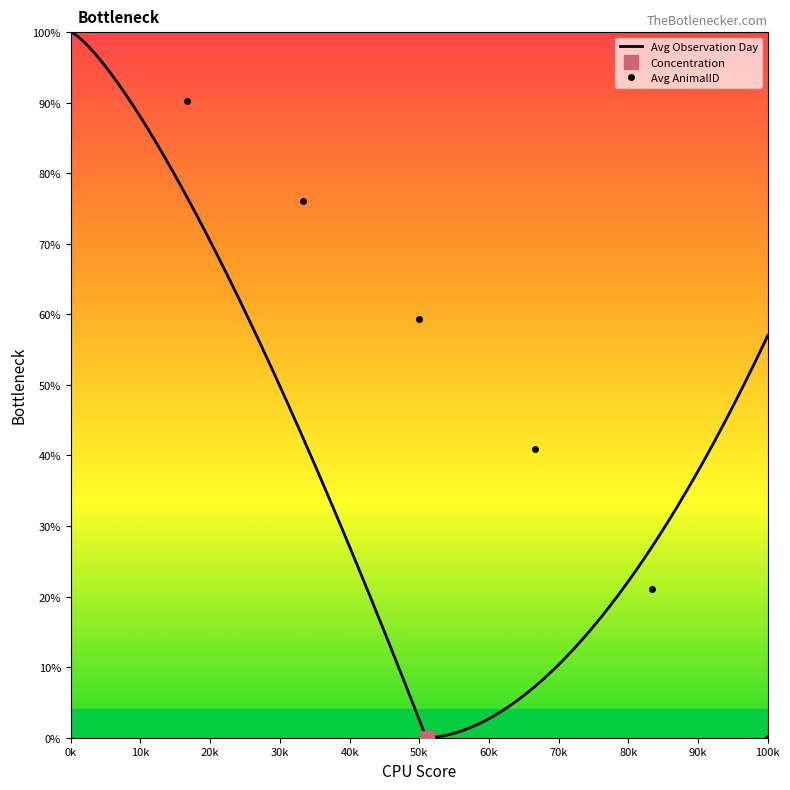

Count the Avg Observation Day values in the range 2 to 5.

4